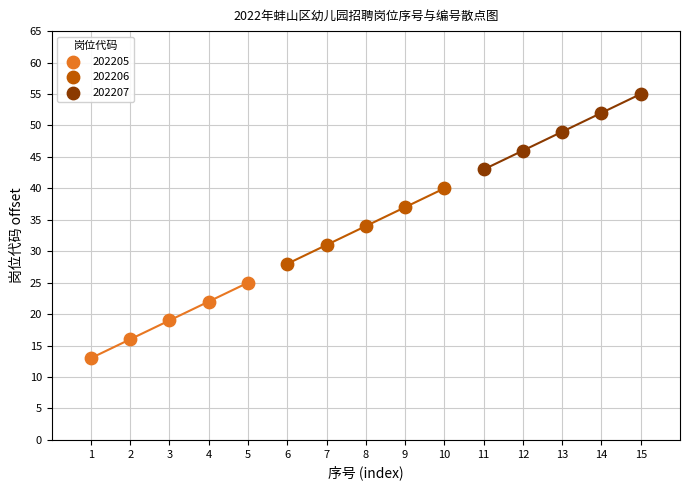

Which series reaches the minimum Y coordinate?

202205